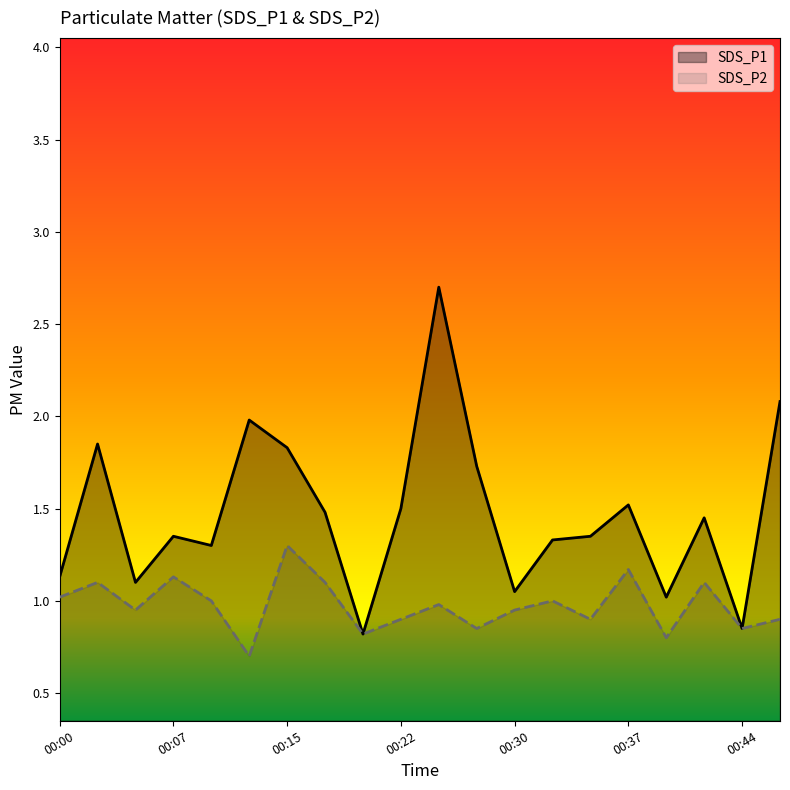

List the series in order of their overall mean, highest first.

SDS_P1, SDS_P2